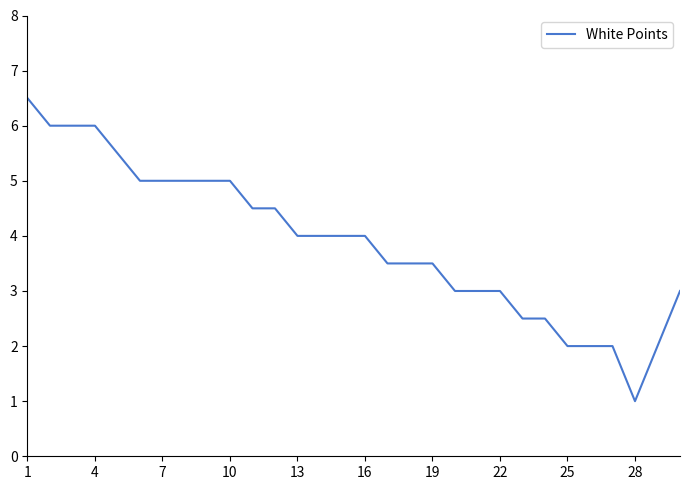

What is the greatest value displayed?

6.5